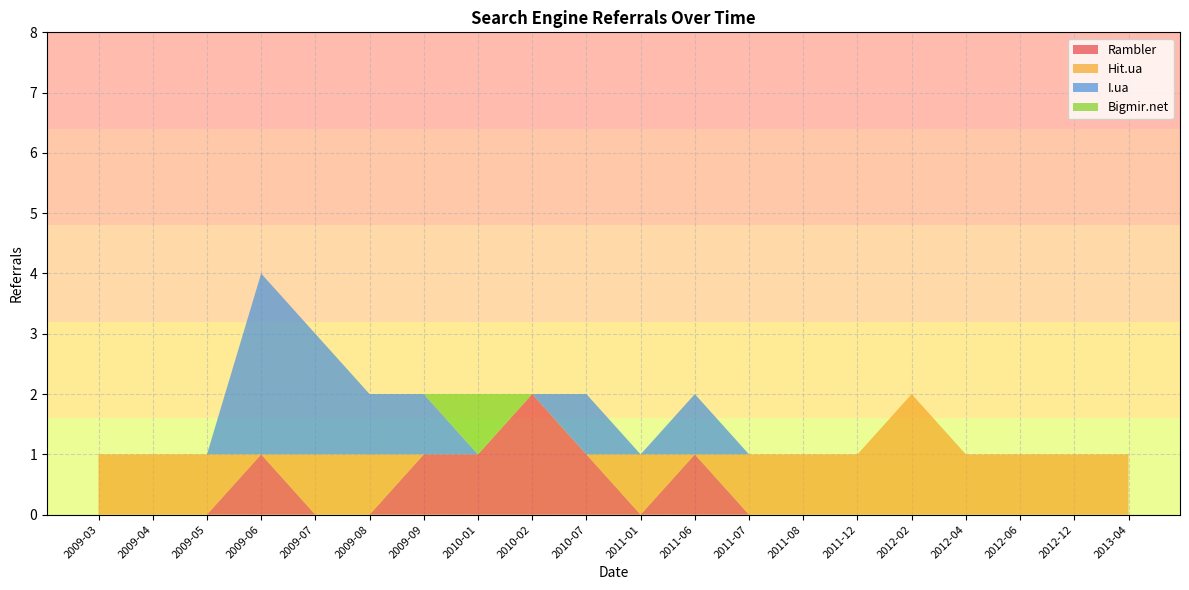

Reading left to right, what are all the values shown in this chart?

Rambler: 2009-03=0	2009-04=0	2009-05=0	2009-06=1	2009-07=0	2009-08=0	2009-09=1	2010-01=1	2010-02=2	2010-07=1	2011-01=0	2011-06=1	2011-07=0	2011-08=0	2011-12=0	2012-02=0	2012-04=0	2012-06=0	2012-12=0	2013-04=0
Hit.ua: 2009-03=1	2009-04=1	2009-05=1	2009-06=0	2009-07=1	2009-08=1	2009-09=0	2010-01=0	2010-02=0	2010-07=0	2011-01=1	2011-06=0	2011-07=1	2011-08=1	2011-12=1	2012-02=2	2012-04=1	2012-06=1	2012-12=1	2013-04=1
I.ua: 2009-03=0	2009-04=0	2009-05=0	2009-06=3	2009-07=2	2009-08=1	2009-09=1	2010-01=0	2010-02=0	2010-07=1	2011-01=0	2011-06=1	2011-07=0	2011-08=0	2011-12=0	2012-02=0	2012-04=0	2012-06=0	2012-12=0	2013-04=0
Bigmir.net: 2009-03=0	2009-04=0	2009-05=0	2009-06=0	2009-07=0	2009-08=0	2009-09=0	2010-01=1	2010-02=0	2010-07=0	2011-01=0	2011-06=0	2011-07=0	2011-08=0	2011-12=0	2012-02=0	2012-04=0	2012-06=0	2012-12=0	2013-04=0